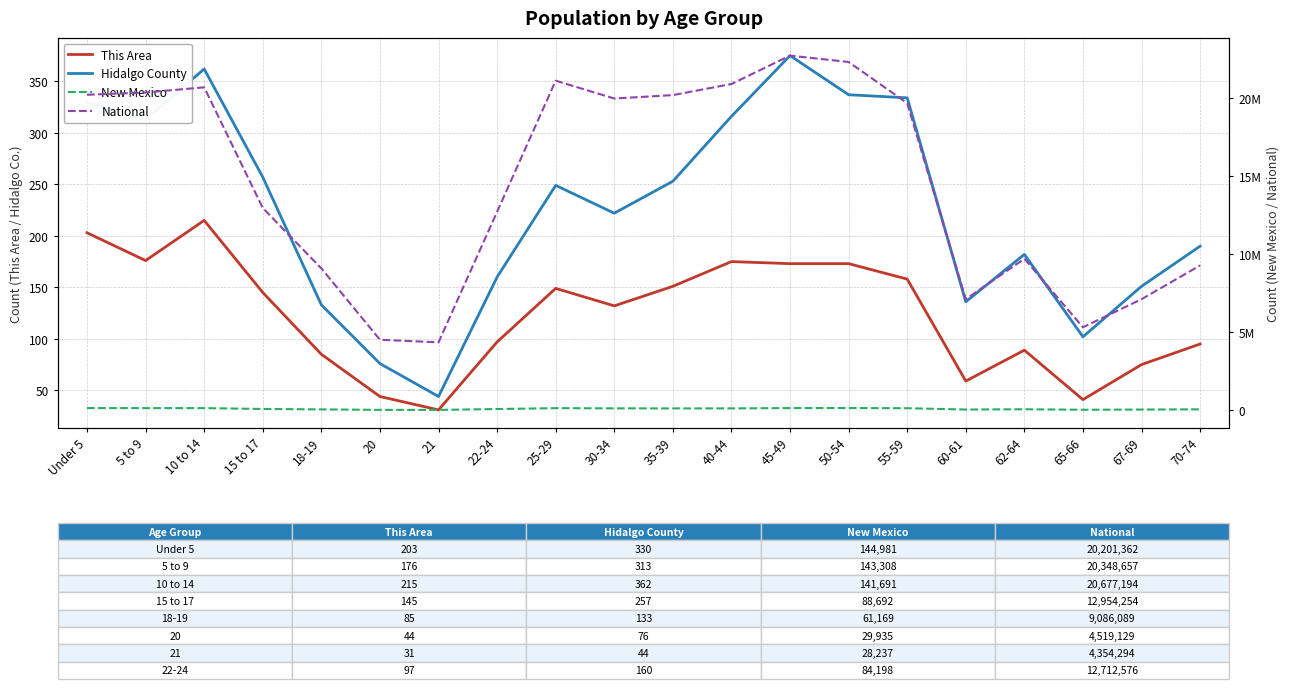

The value of New Mexico at 55-59 is 222522. True or false?

False